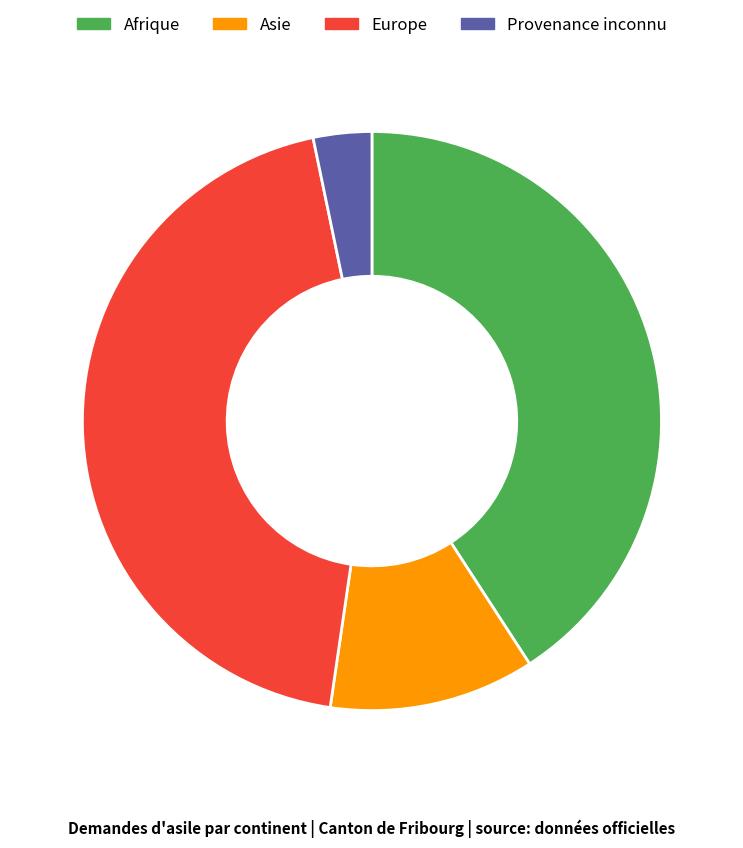

Is Afrique the majority of the pie?

No